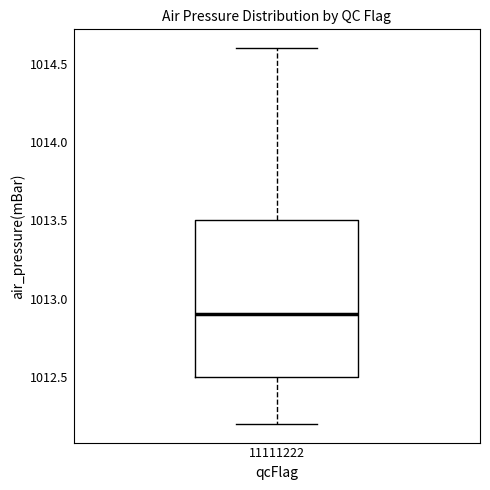

Read this box plot against the y-axis: the position of the median line, the range covered by the box, and the ends of both whiskers. The values are not printed on the chart, so give them approximately, as read against the axis.

median 1012.9, box 1012.5 to 1013.5, whiskers 1012.2 to 1014.6